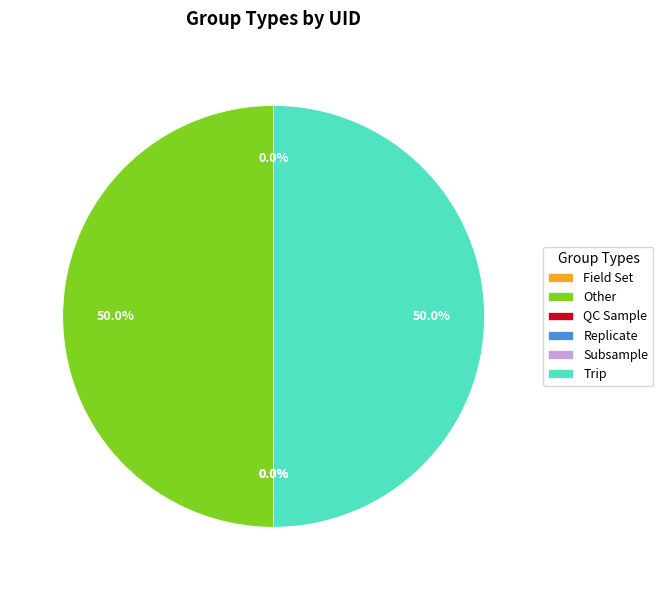

Does Other represent more than half of the total?

No